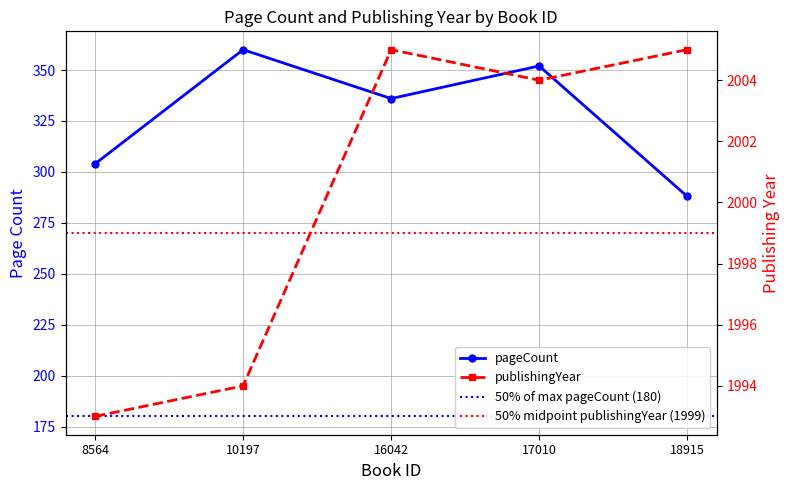

Count the pageCount values in the range 304 to 352.

3